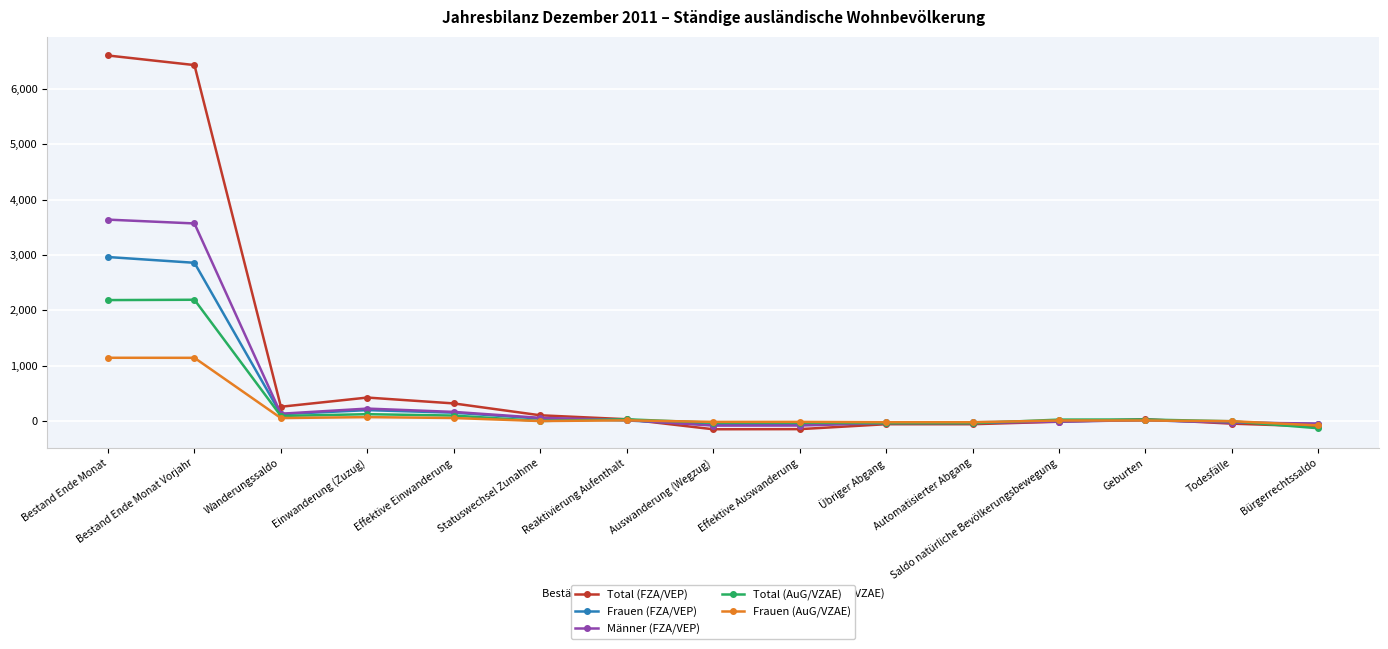

At which label is Total (FZA/VEP) closest to 3226?

Einwanderung (Zuzug)